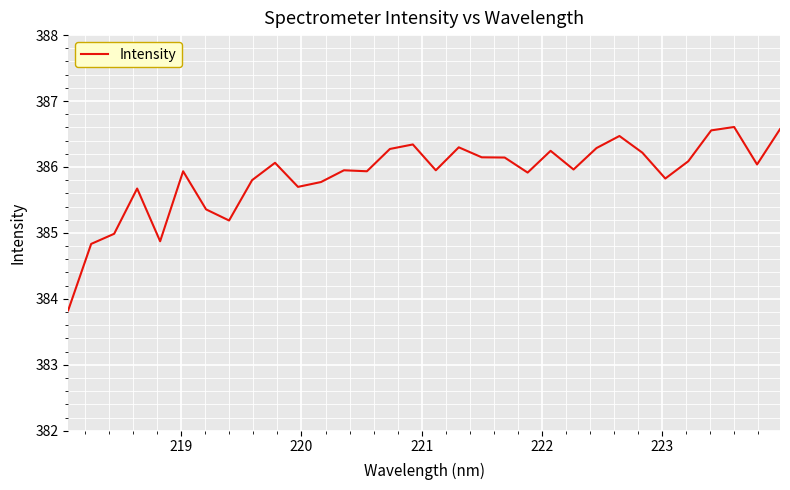

How many lines are shown in the chart?

1